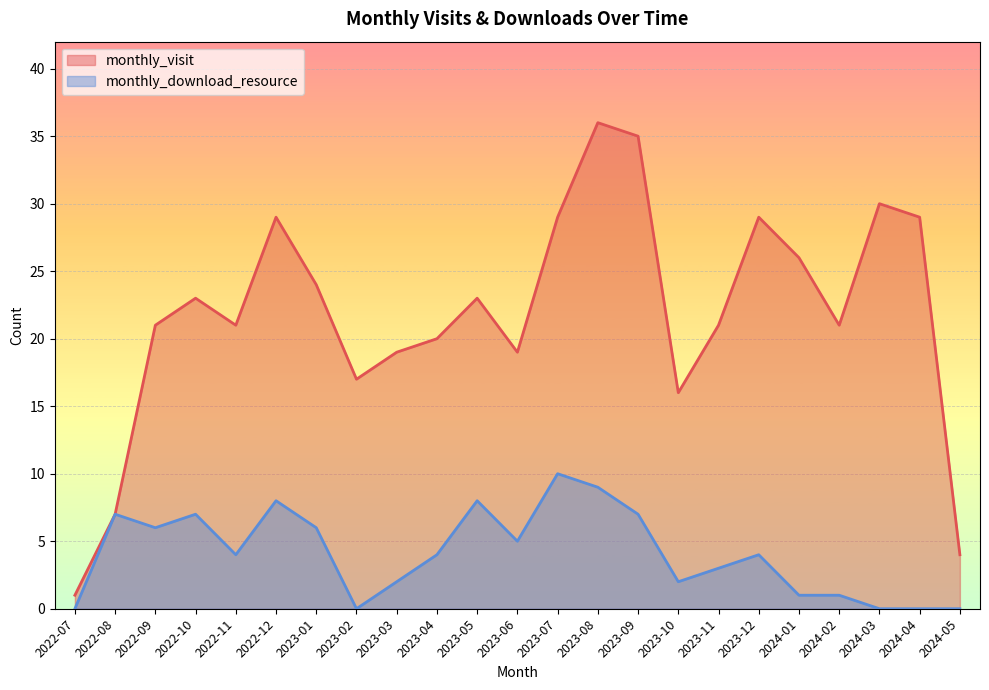

Where is the first local minimum for monthly_download_resource?

2022-09